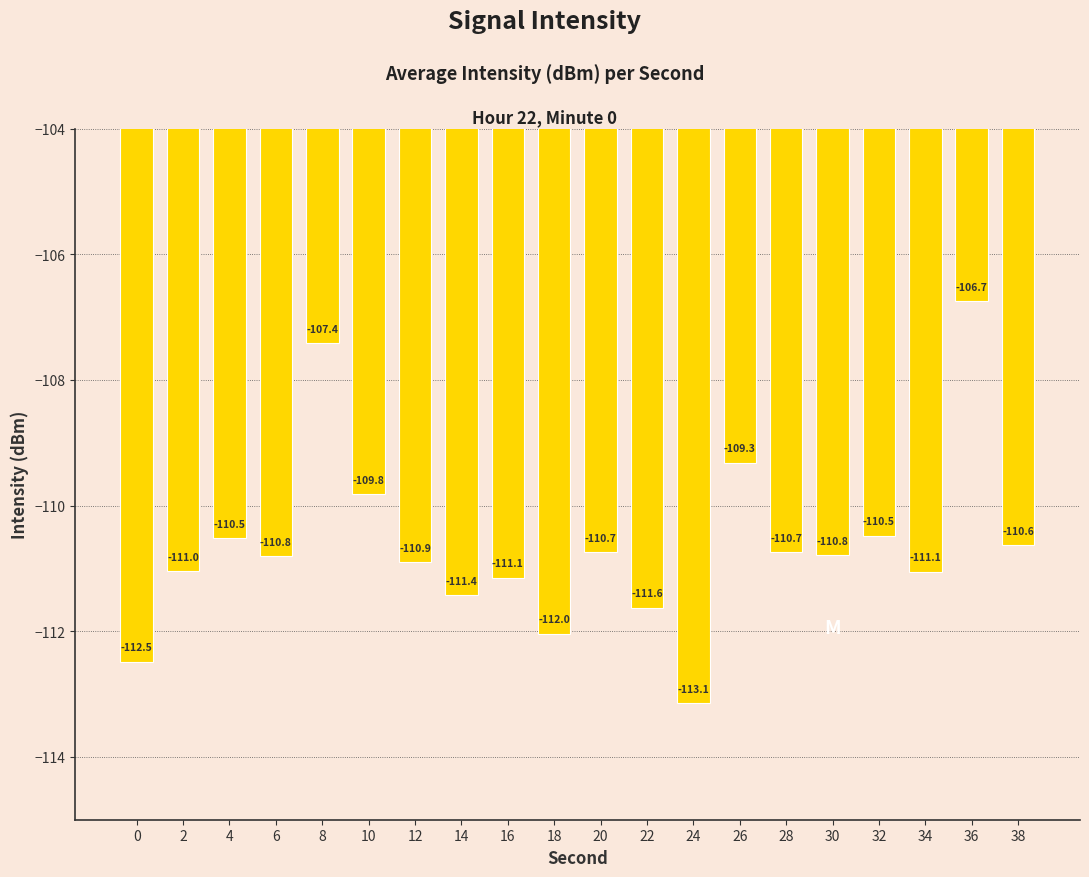

Does the chart contain stacked bars?

No